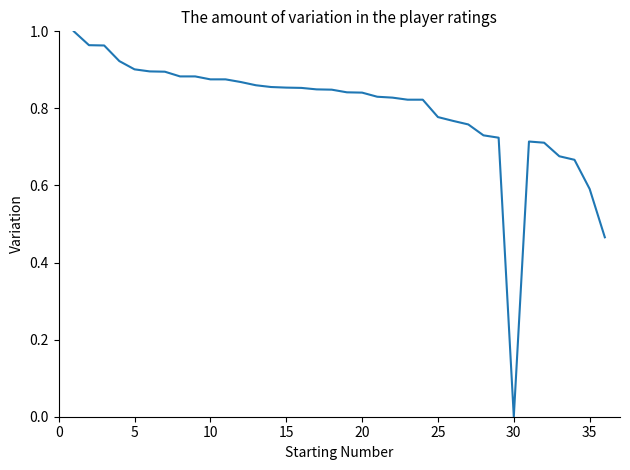

How many points are lower than both their immediate neighbors (excluding endpoints)?

1